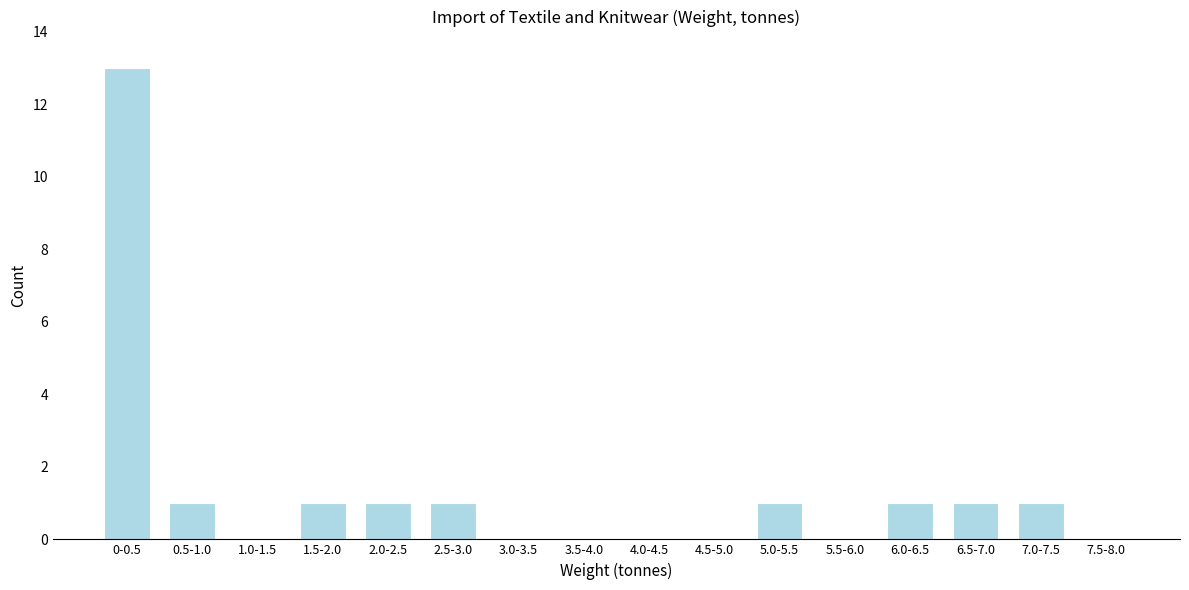

Reading left to right, list all the values displayed in this chart.

0-0.5=13	0.5-1.0=1	1.0-1.5=0	1.5-2.0=1	2.0-2.5=1	2.5-3.0=1	3.0-3.5=0	3.5-4.0=0	4.0-4.5=0	4.5-5.0=0	5.0-5.5=1	5.5-6.0=0	6.0-6.5=1	6.5-7.0=1	7.0-7.5=1	7.5-8.0=0